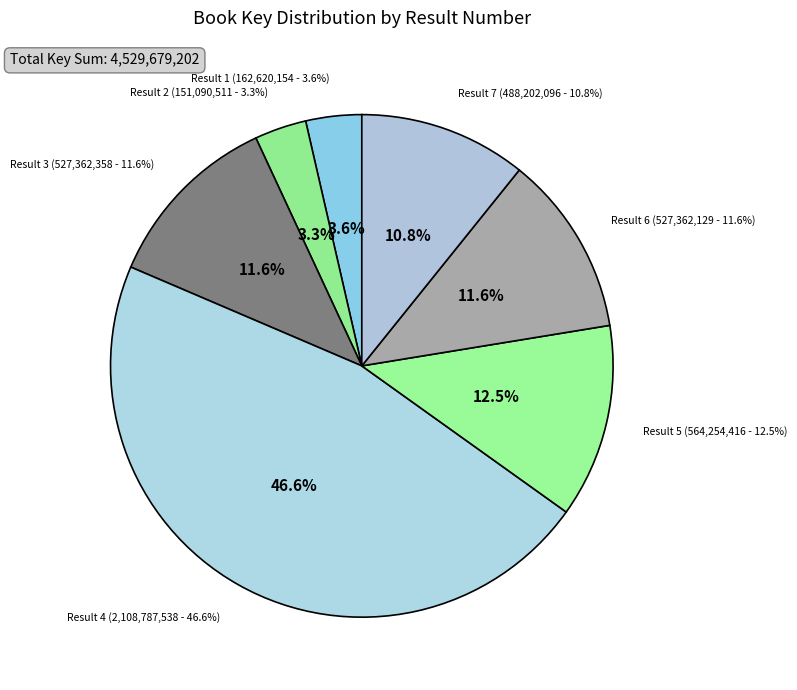

Count the number of slices in the pie.

7